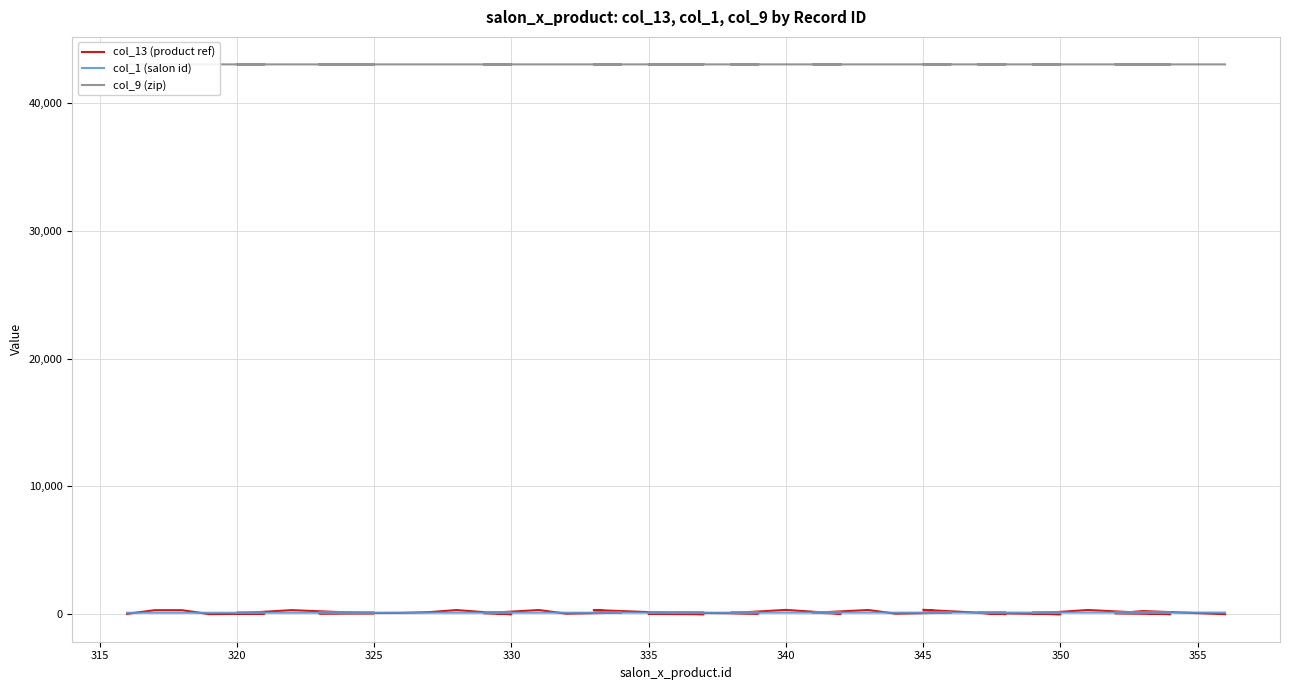

Which has a higher value, 320 or 335?

320